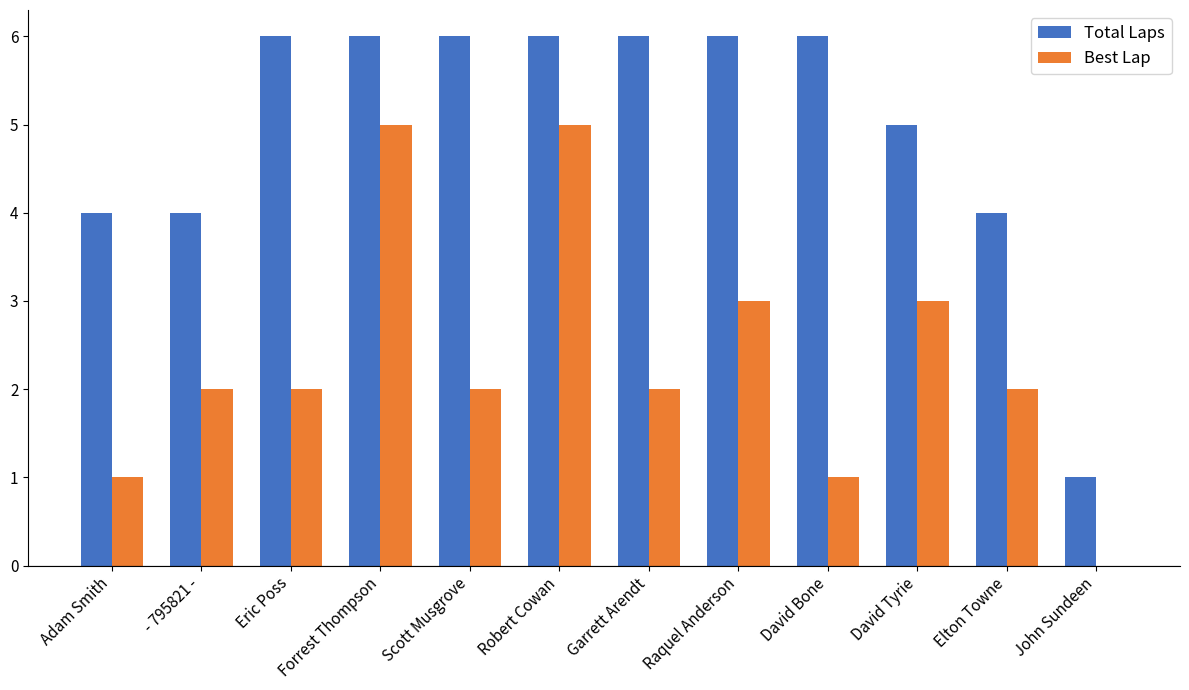

How many Total Laps values are between 4 and 6?

11